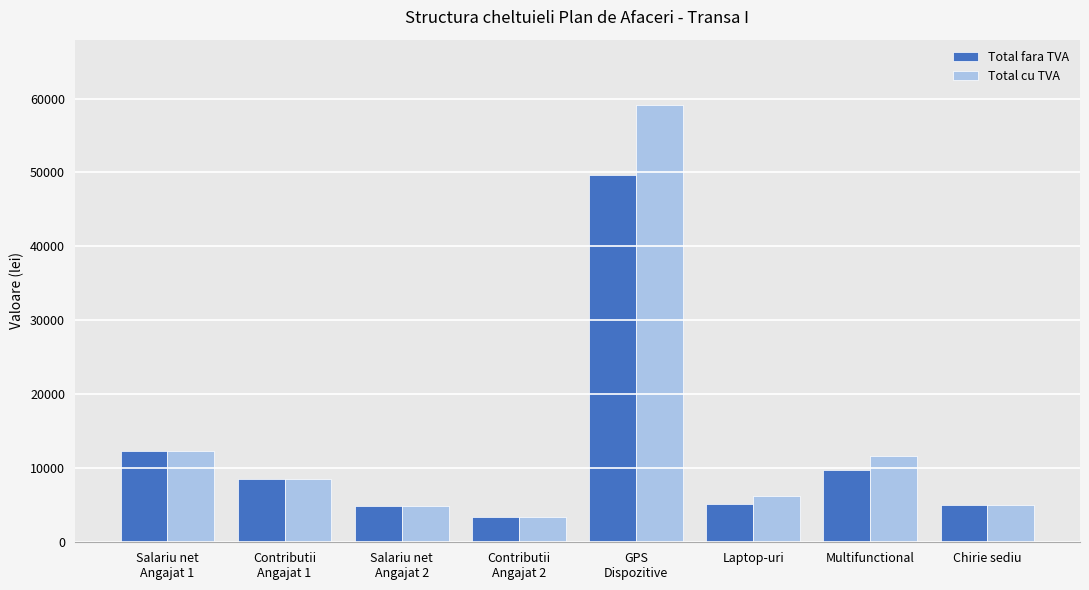

At which label does Total cu TVA first exceed 8560?

Salariu net
Angajat 1